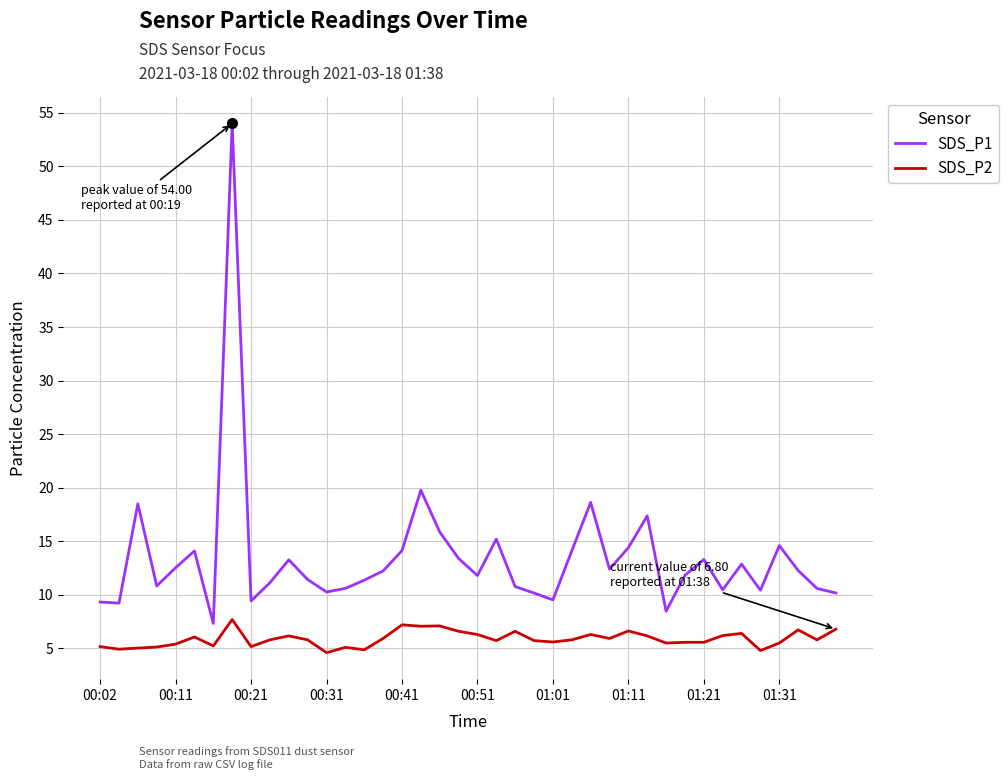

What is the lowest value of the SDS_P1 series?

7.3